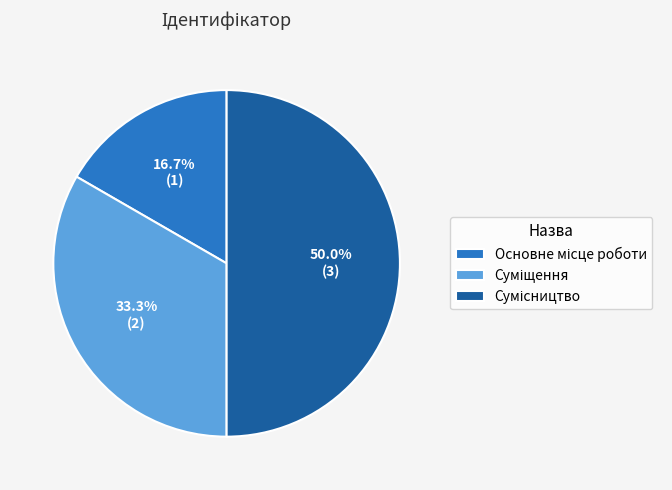

Is there any slice that represents more than half of the pie?

No